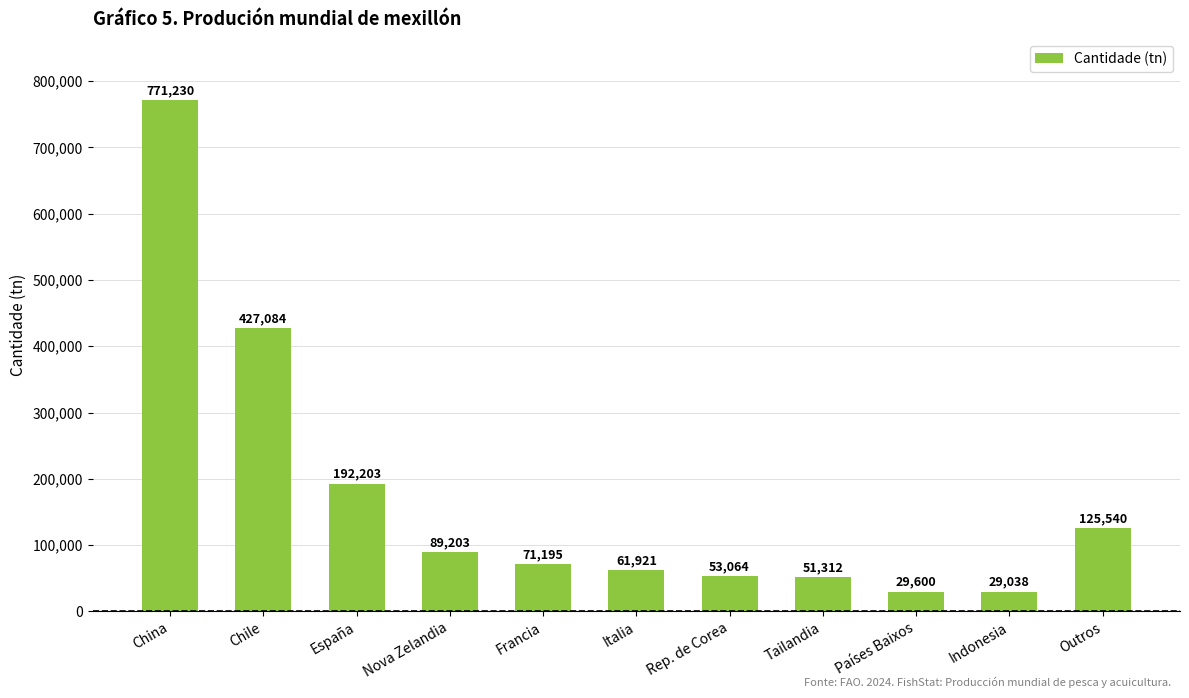

What is the value of the 9th bar from the left?

29600.0